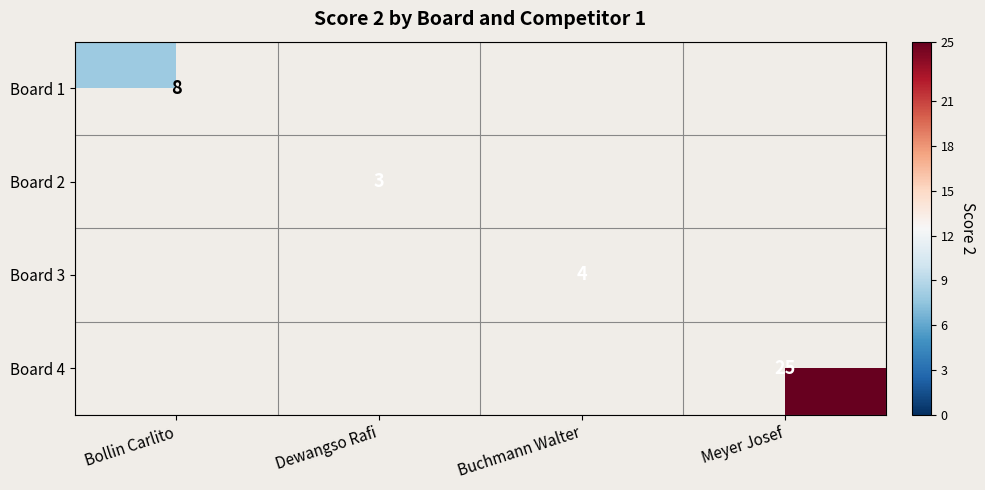

True or false: Board 4 has a value of 35 at Meyer Josef.

False